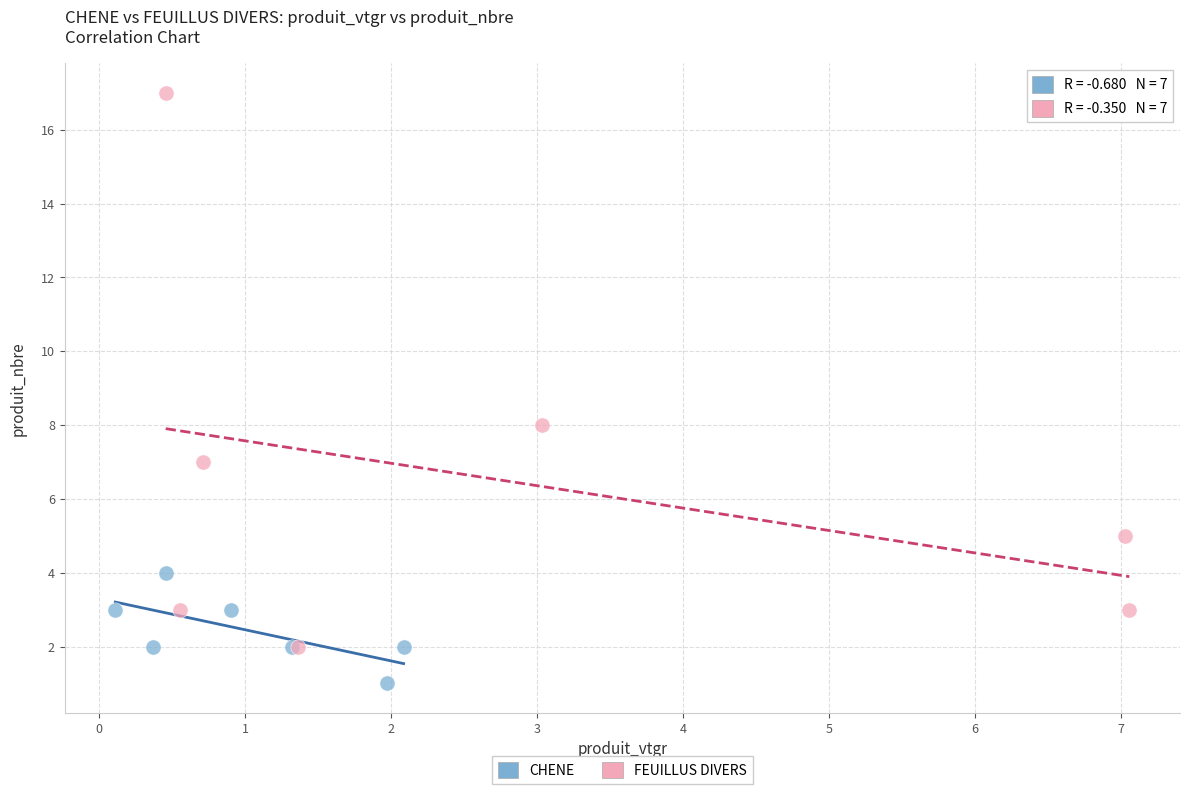

Which series has the largest Y range (max minus min)?

FEUILLUS DIVERS